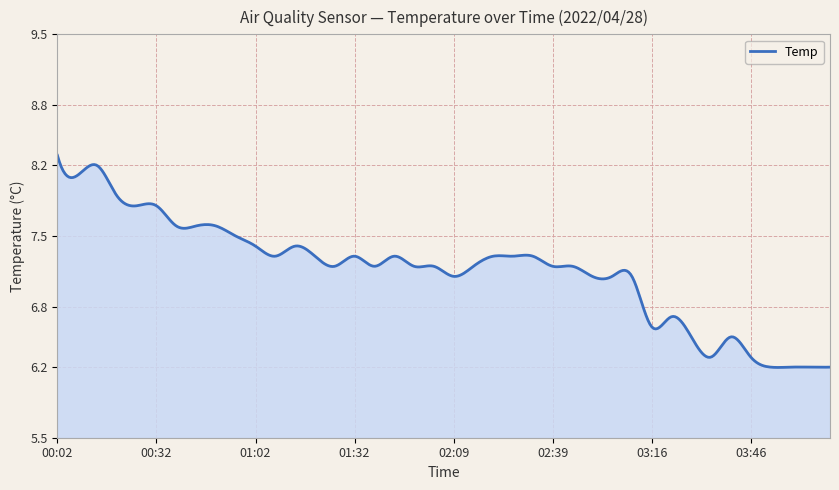

What is the maximum value shown in the chart?

8.3